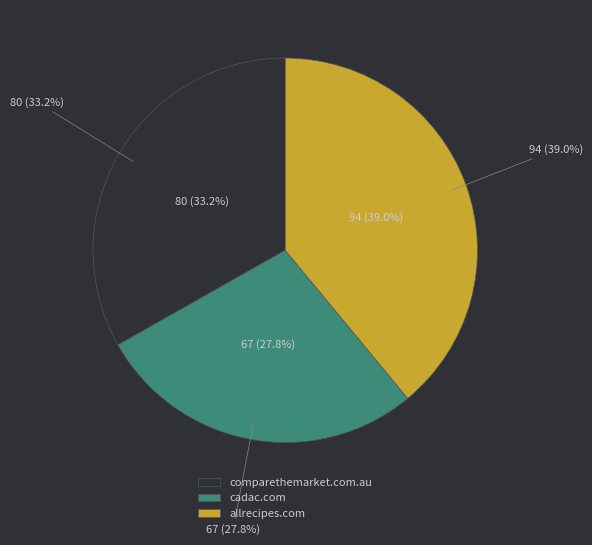

Is the sum of cadac.com and allrecipes.com greater than half?

Yes